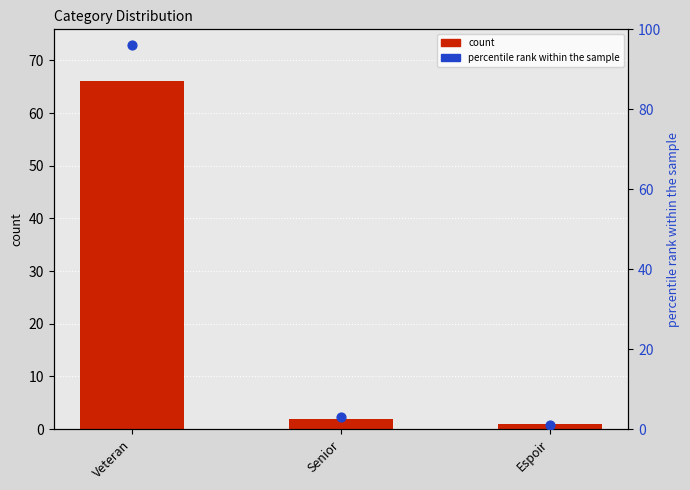

Which series contains the lowest Y value?

count